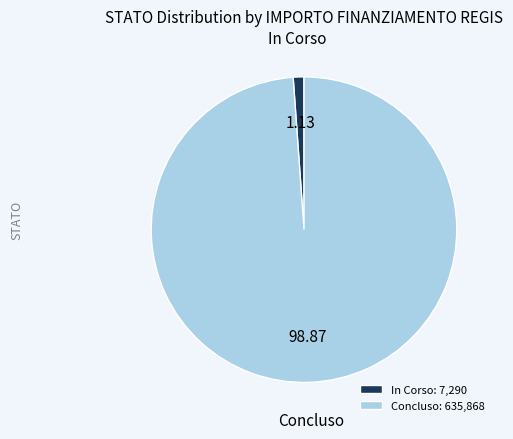

Is there a majority slice in this chart?

Yes